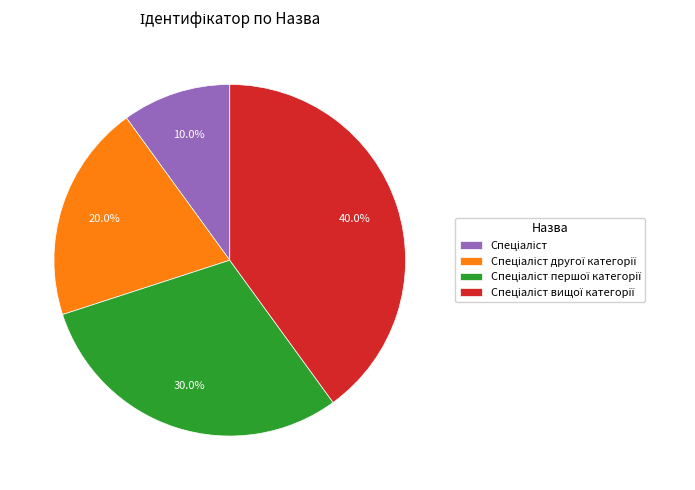

Is there any slice that represents more than half of the pie?

No